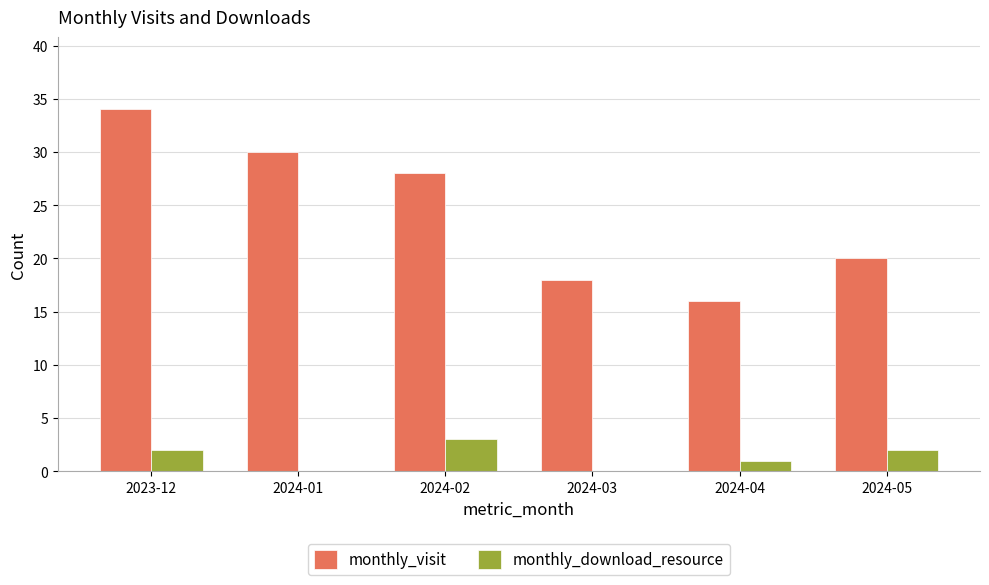

Which series changed the most between 2024-02 and 2024-05?

monthly_visit